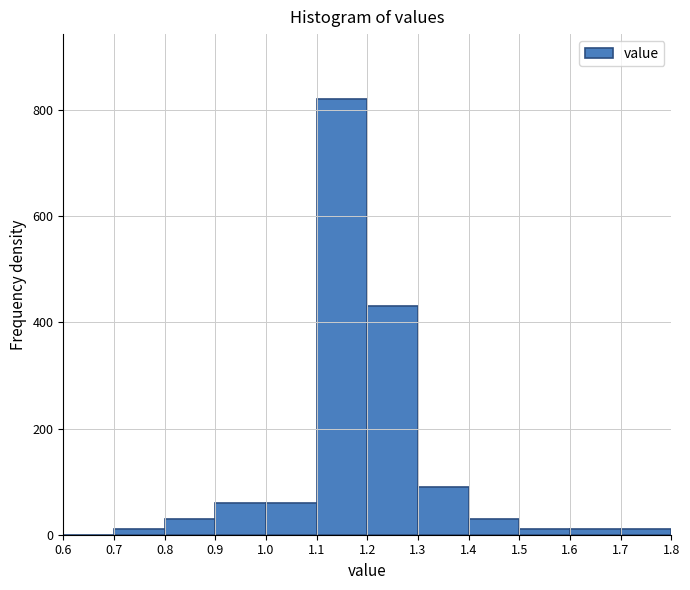

Which range on the x-axis has the tallest bar?

1.1 to 1.2